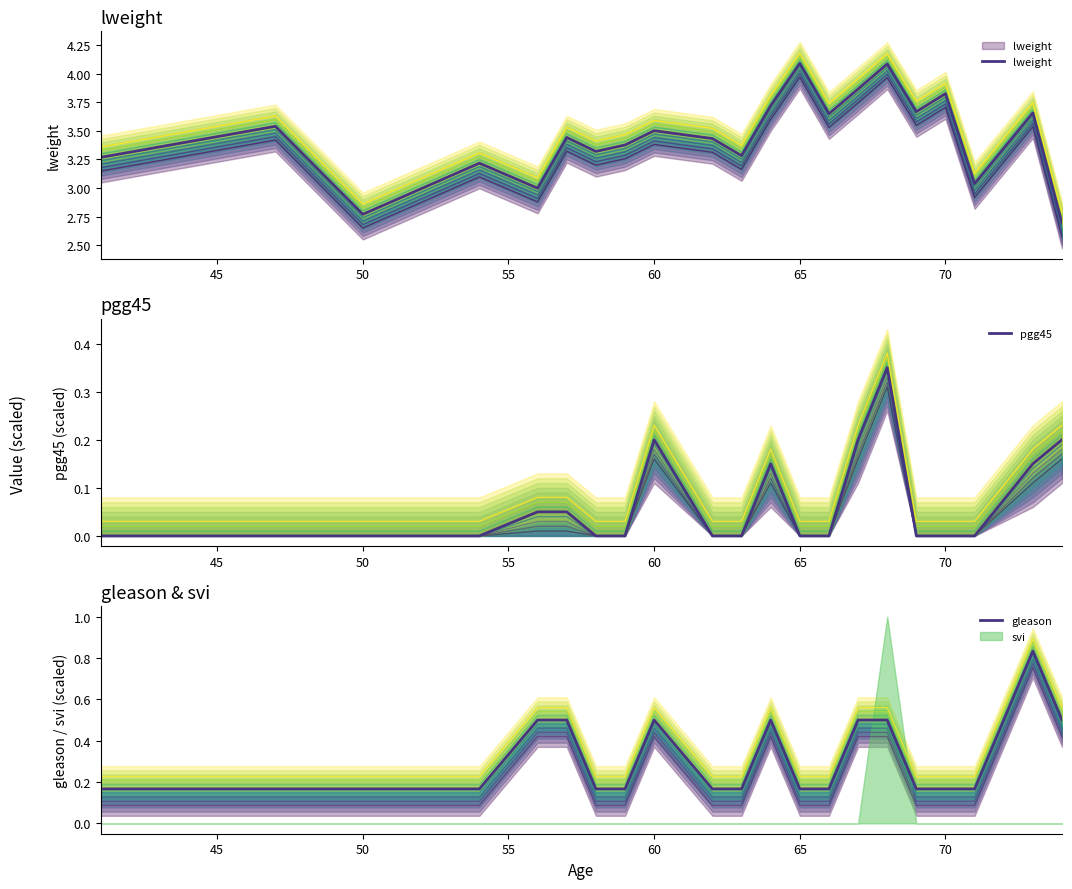

What is the spread (max minus min) of values at 65?

4.1